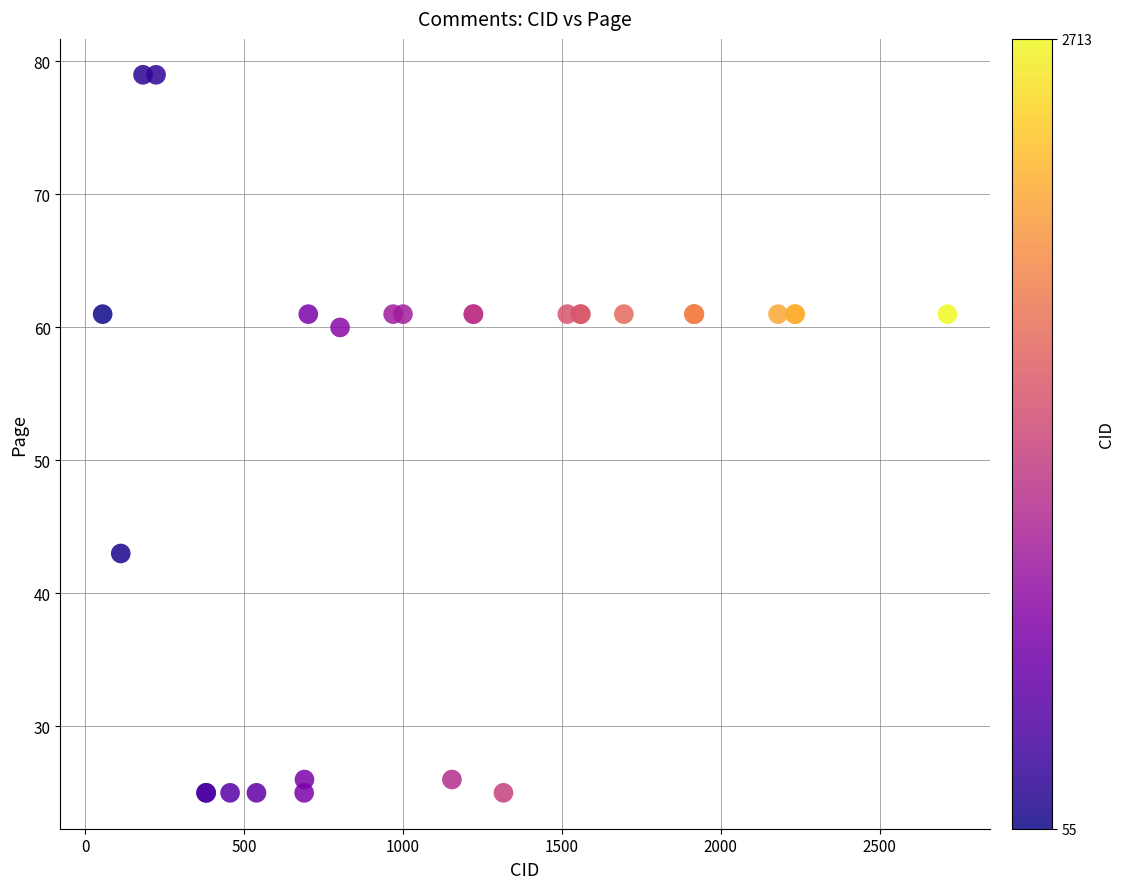

What Y value in the scatter plot is closest to 52?

60